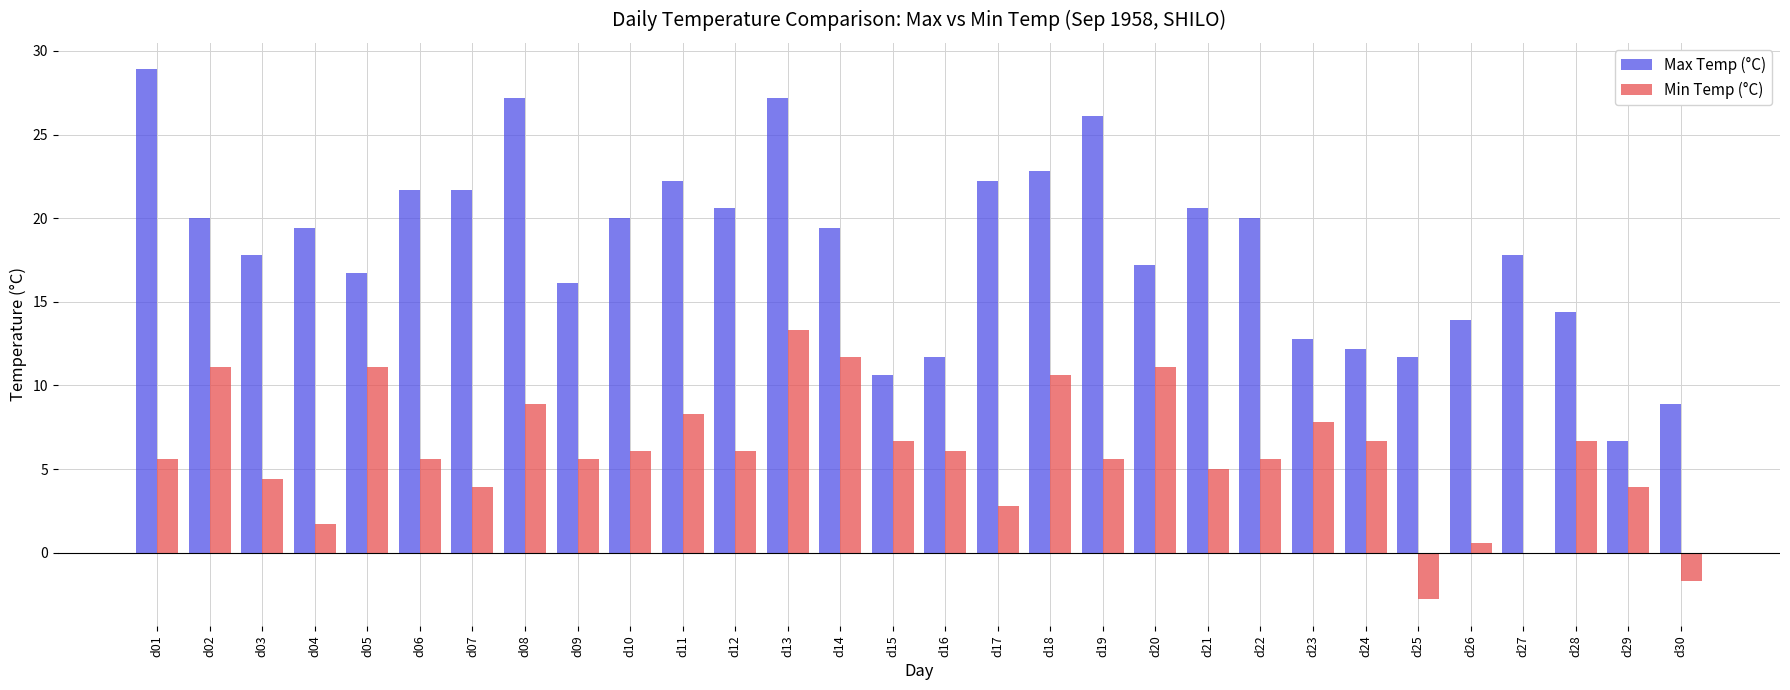

What is the sum of the Min Temp (°C) values at d16 and d09?

11.7